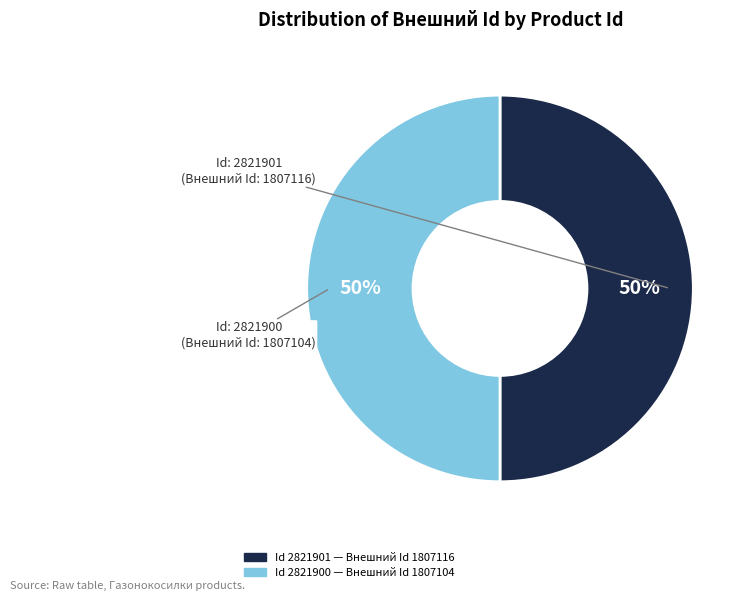

To the nearest percent, what is the average slice percentage?

50%